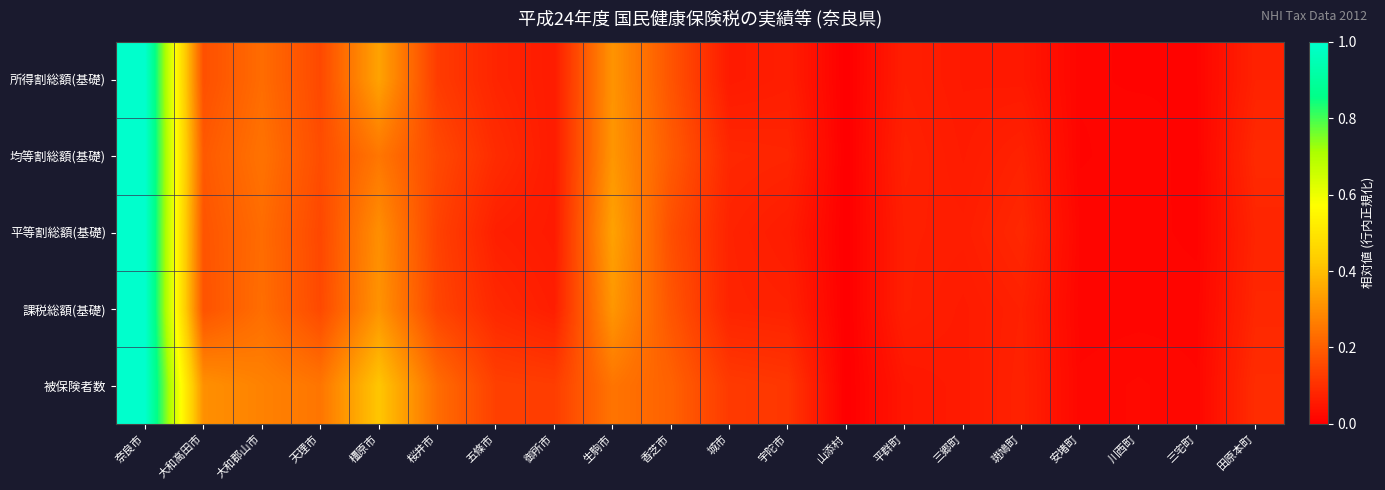

Rank the series at 三郷町 from lowest to highest value.

所得割総額(基礎), 被保険者数, 課税総額(基礎), 均等割総額(基礎), 平等割総額(基礎)